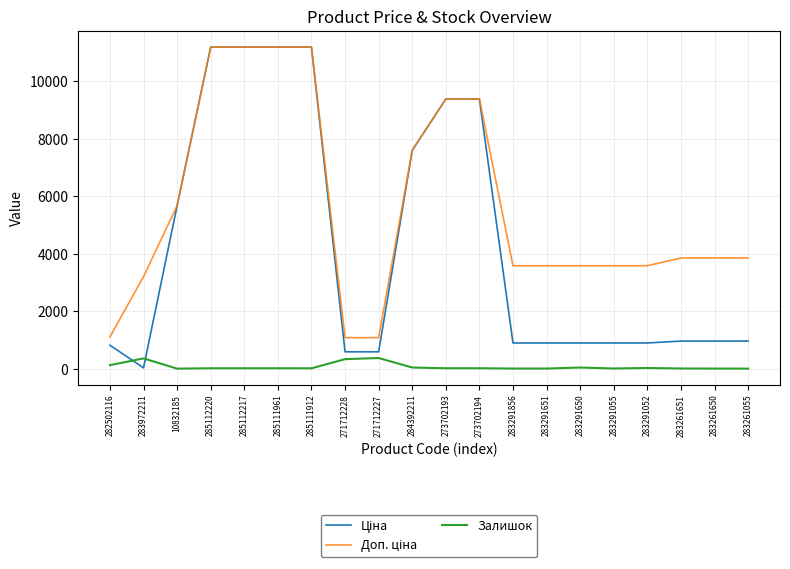

What is the maximum value shown in the chart?

11188.2